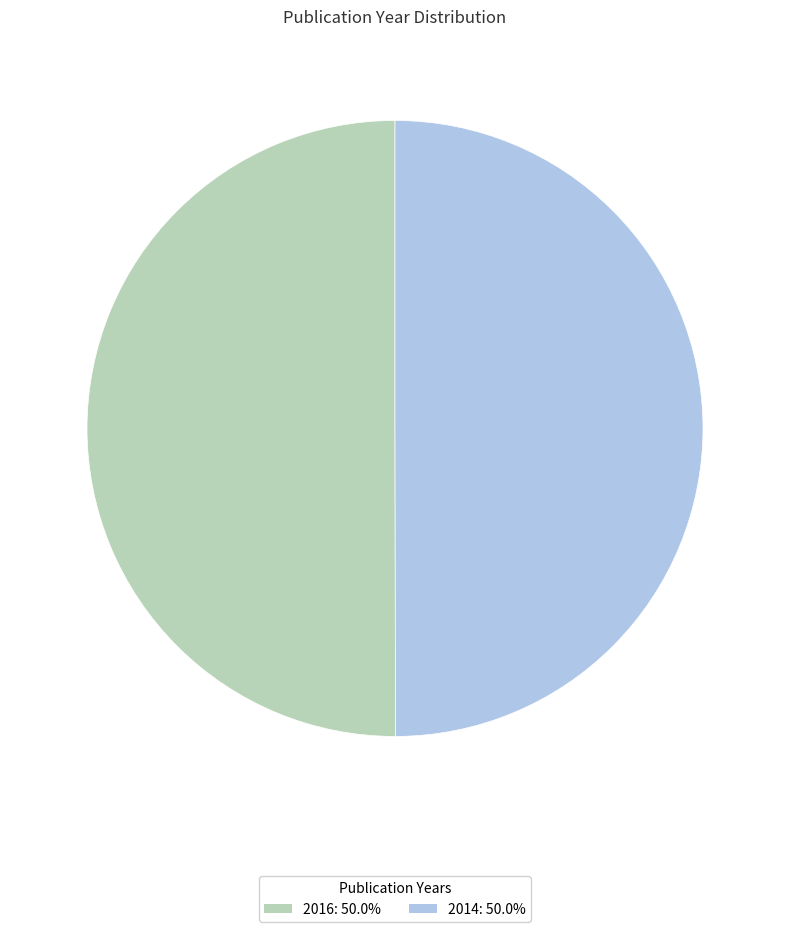

Do 2014: 50.0% and 2016: 50.0% together represent more than half of the pie?

Yes